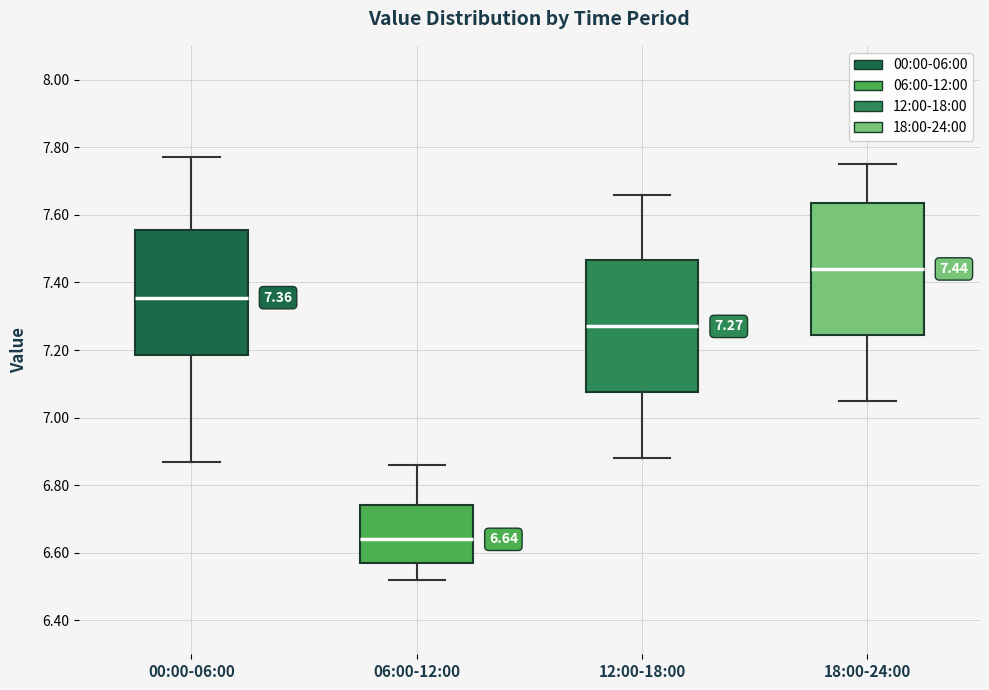

Which box has the lowest median line?

06:00-12:00